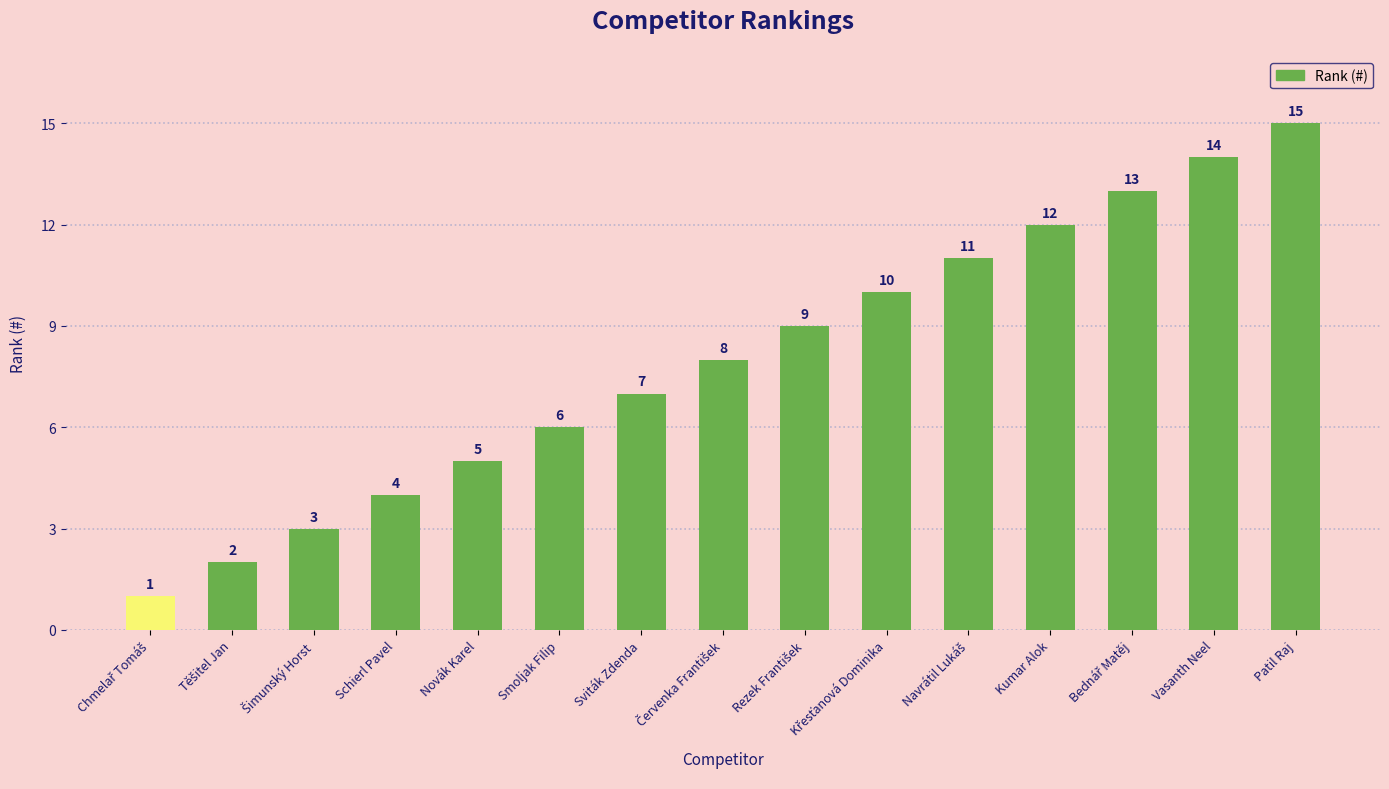

What is the difference between the values at Sviták Zdenda and Kumar Alok?

5